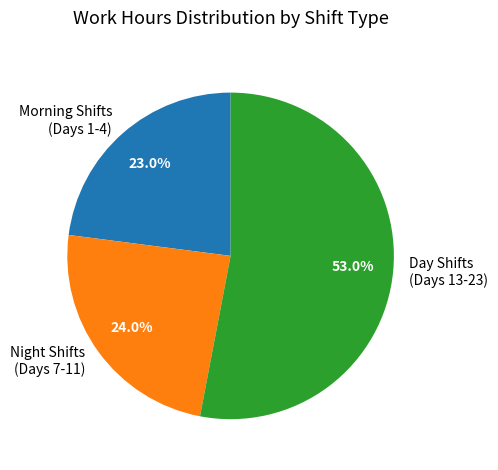

Rank the categories by value from highest to lowest.

Day Shifts (Days 13-23), Night Shifts (Days 7-11), Morning Shifts (Days 1-4)